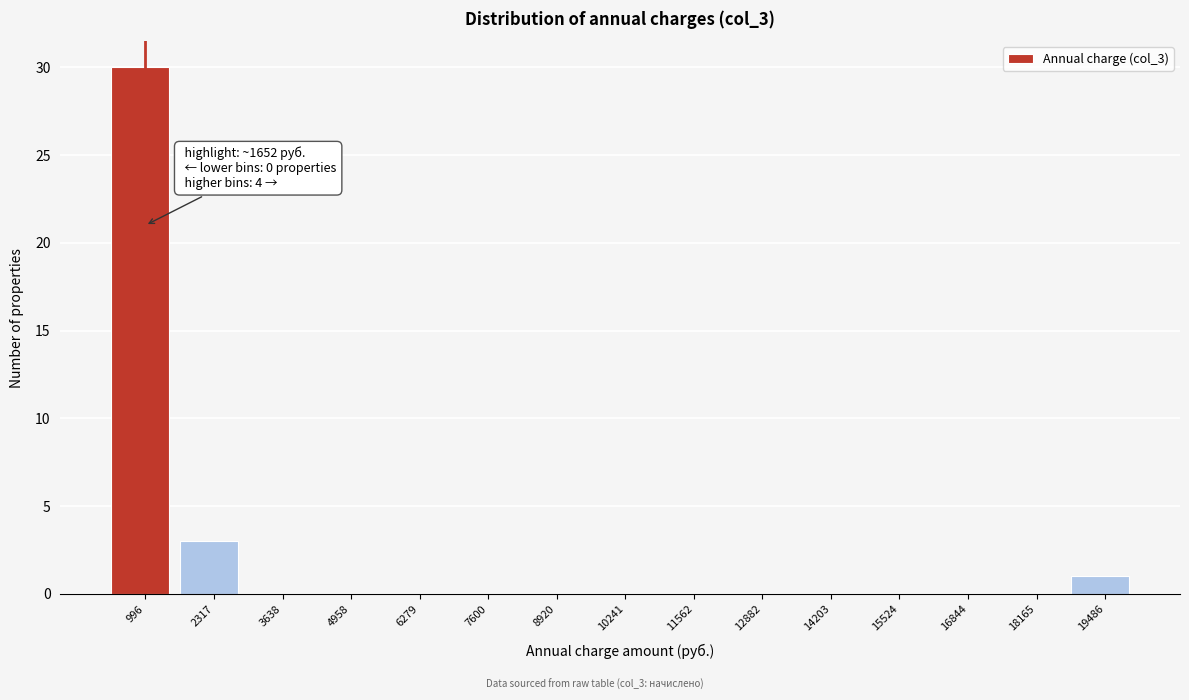

Reading right to left, list all the values displayed in this chart.

19486=1	18165=0	16844=0	15524=0	14203=0	12882=0	11562=0	10241=0	8920=0	7600=0	6279=0	4958=0	3638=0	2317=3	996=30